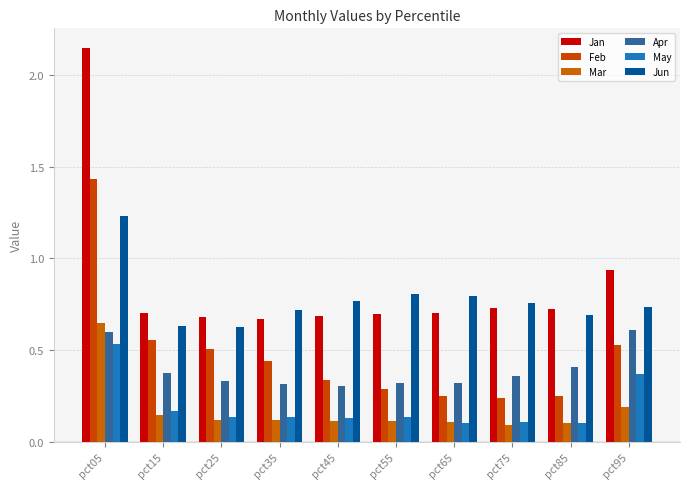

What is the value of the Mar bar at the 6th from the left?

0.1